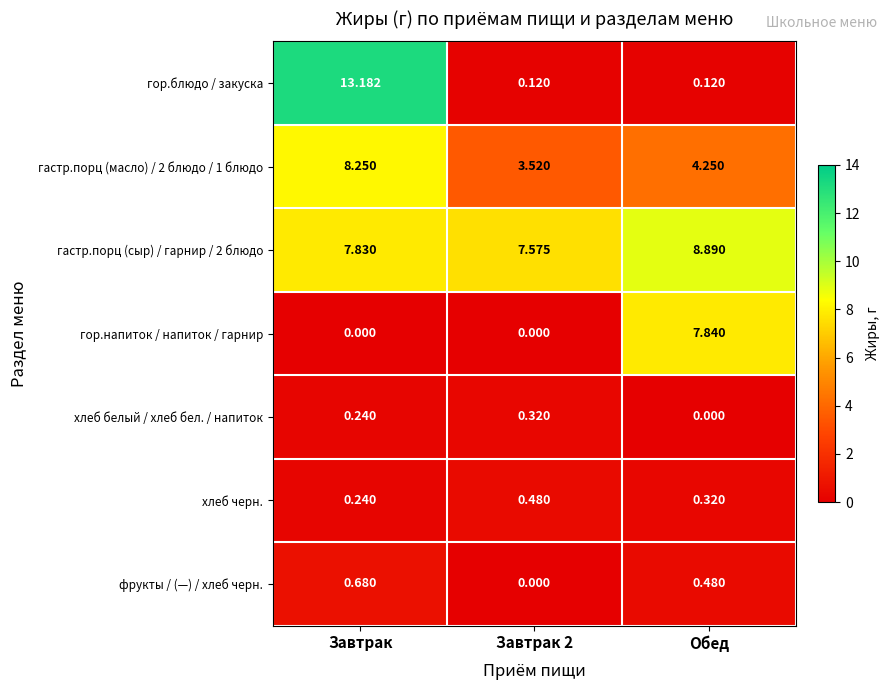

Where is хлеб черн. nearest to the value 0?

Завтрак